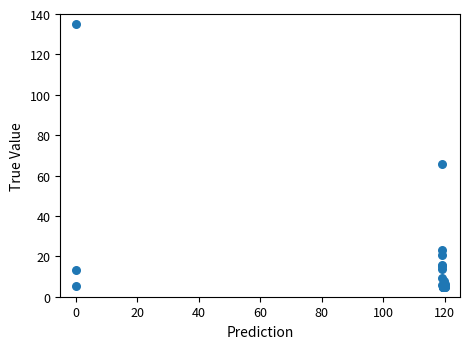

What Y value in the scatter plot is closest to 70?

66.0